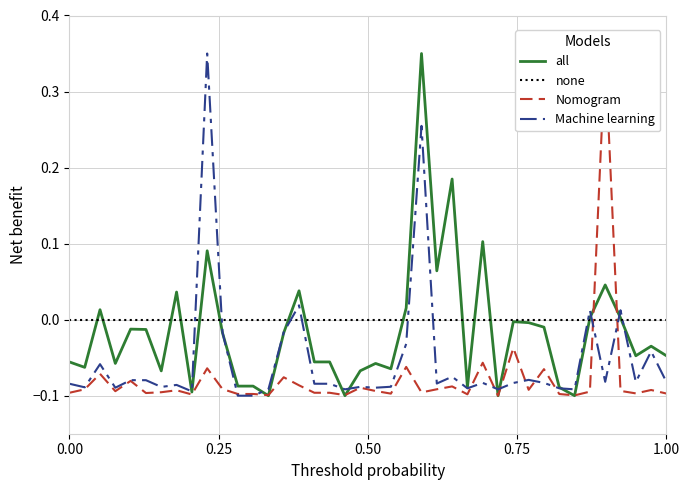

Which series ends up on top after the final intersection of Machine learning and none?

none